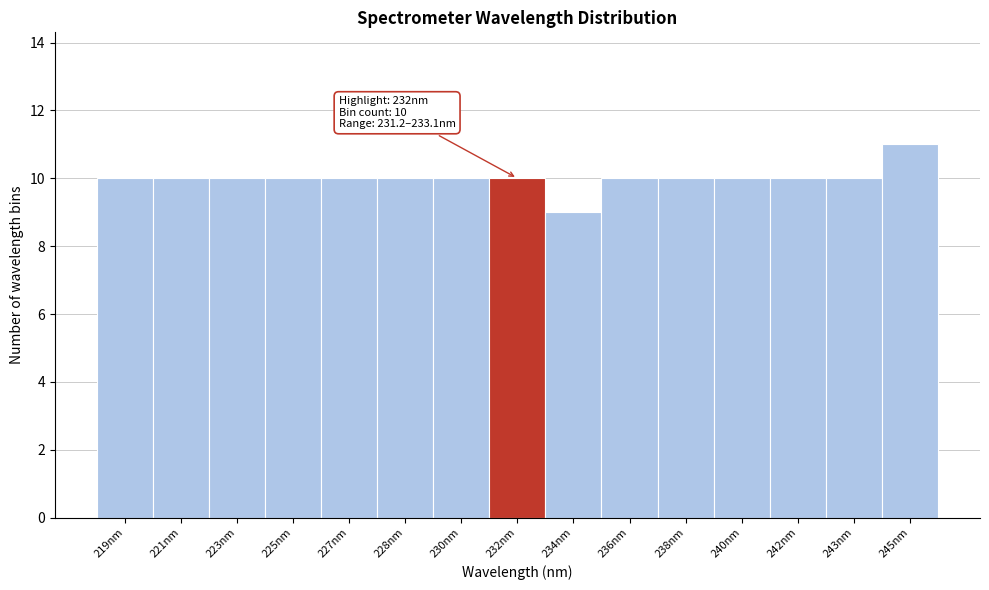

Reading left to right, transcribe all the data shown in this chart.

219nm=10	221nm=10	223nm=10	225nm=10	227nm=10	228nm=10	230nm=10	232nm=10	234nm=9	236nm=10	238nm=10	240nm=10	242nm=10	243nm=10	245nm=11